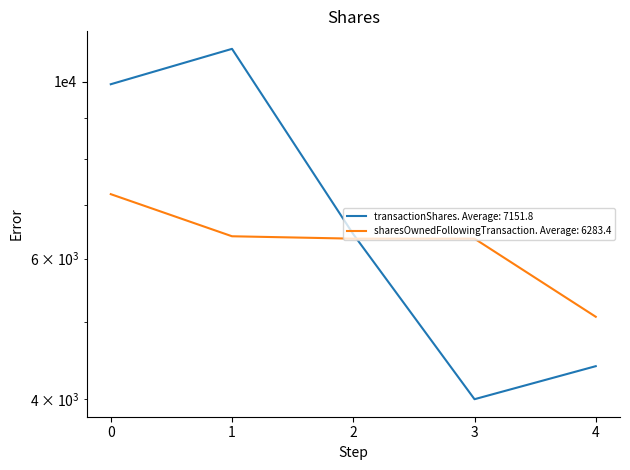

How many lines are shown in the chart?

2